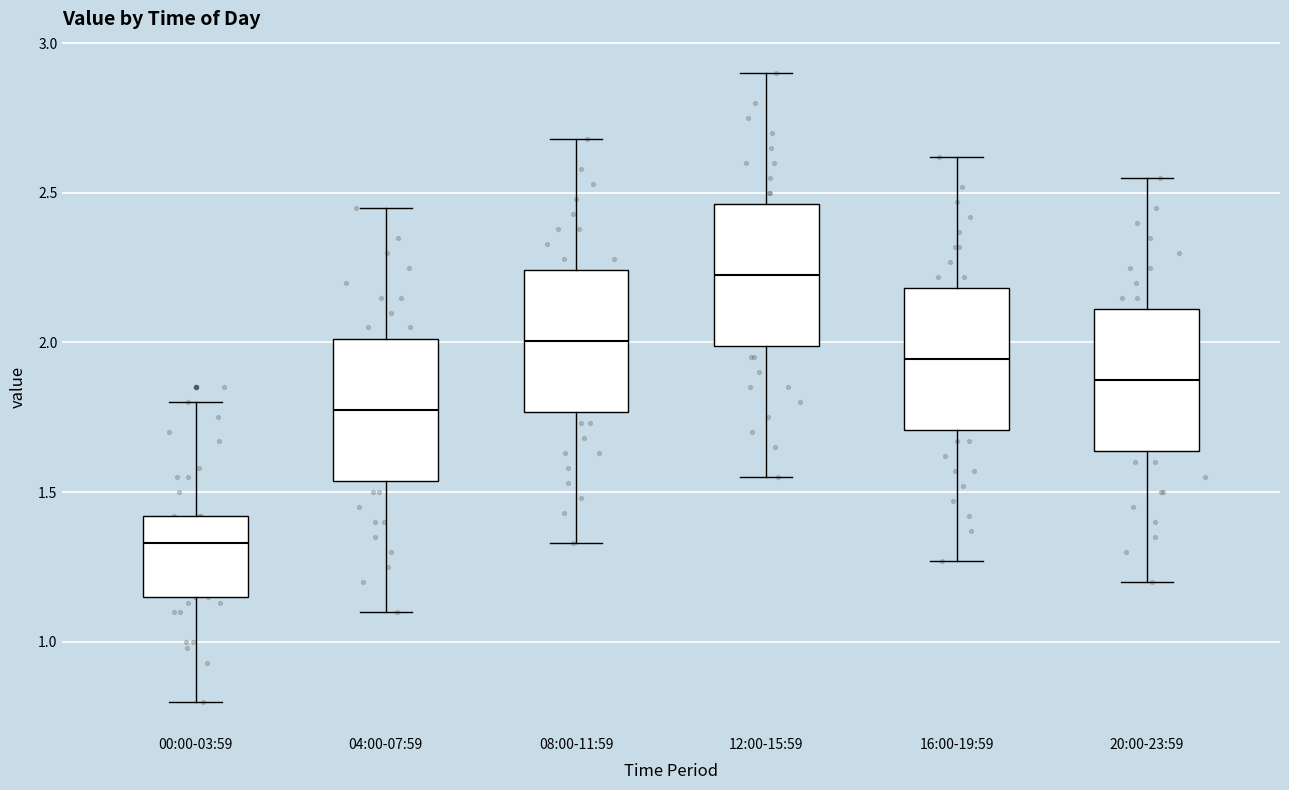

Reading left to right, read every box against the y-axis: the position of its median line, the range the box covers, and the ends of its whiskers. The values are not printed on the chart, so give them approximately, as read against the axis.

00:00-03:59: median 1.35, box 1.15 to 1.40, whiskers 0.80 to 1.80
04:00-07:59: median 1.80, box 1.55 to 2.00, whiskers 1.10 to 2.45
08:00-11:59: median 2.00, box 1.75 to 2.25, whiskers 1.35 to 2.70
12:00-15:59: median 2.25, box 2.00 to 2.45, whiskers 1.55 to 2.90
16:00-19:59: median 1.95, box 1.70 to 2.20, whiskers 1.25 to 2.60
20:00-23:59: median 1.90, box 1.65 to 2.10, whiskers 1.20 to 2.55